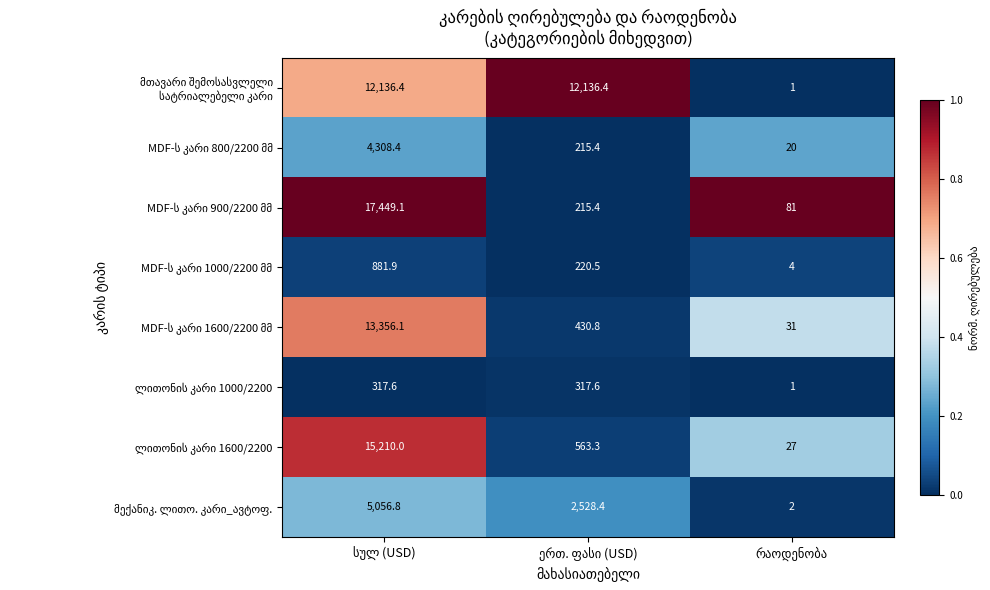

How many series are shown in this chart?

8